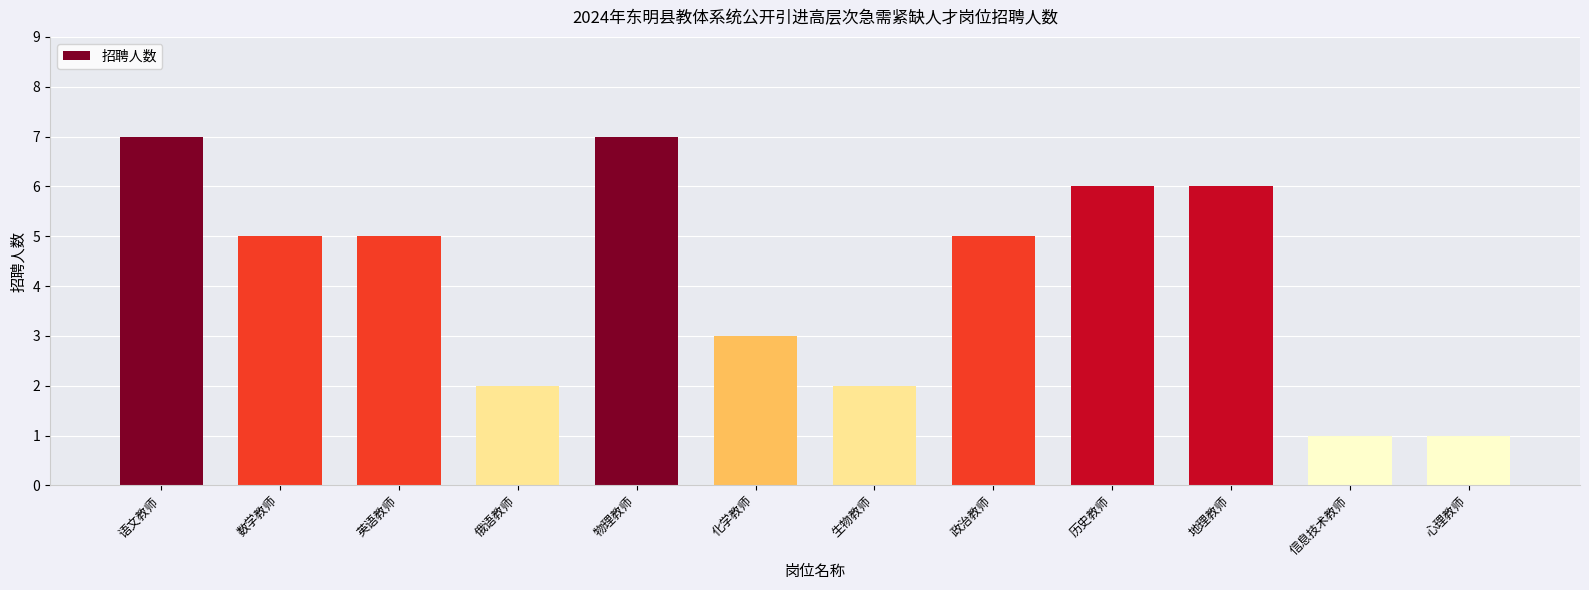

What is the greatest value displayed?

7